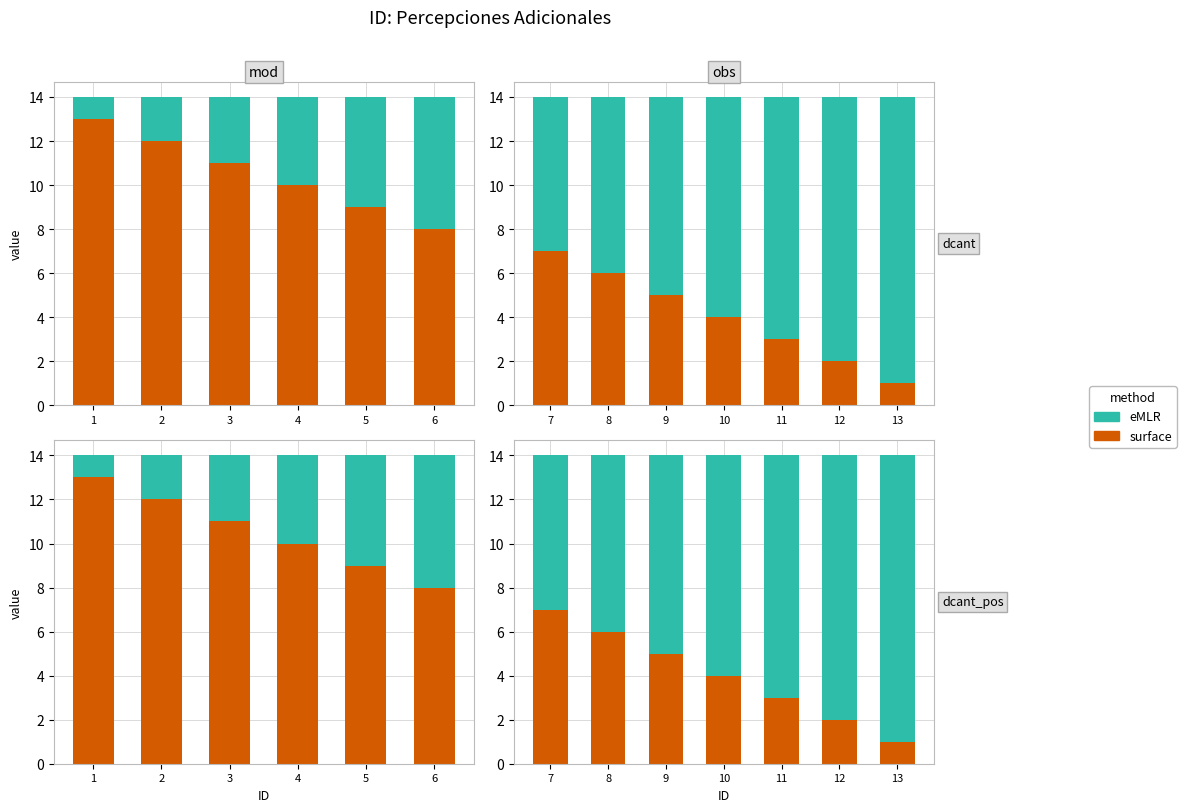

Where does the surface series first go above 4?

1